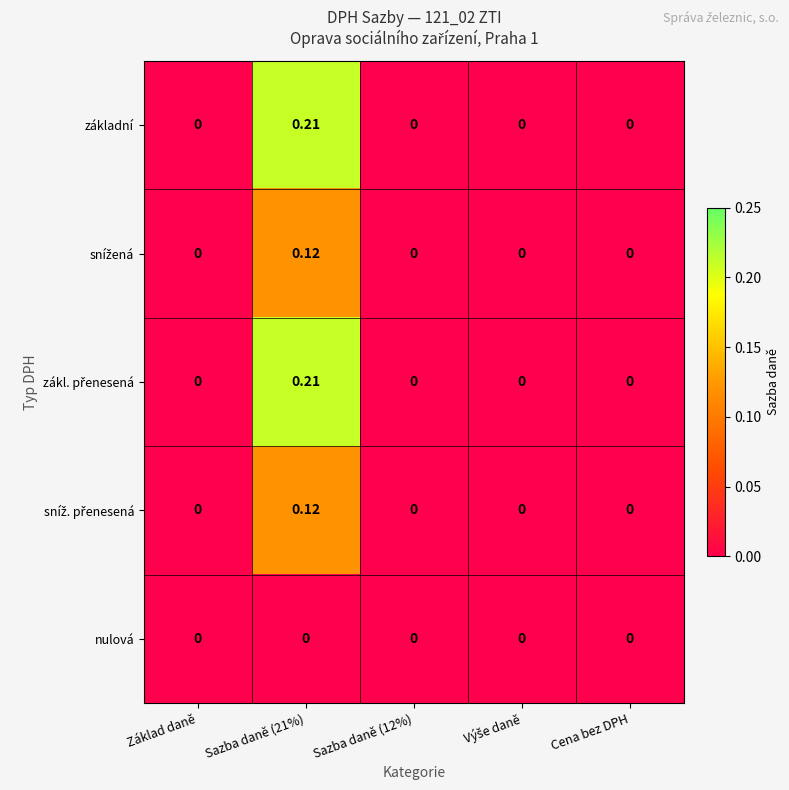

How many series are shown in this chart?

5